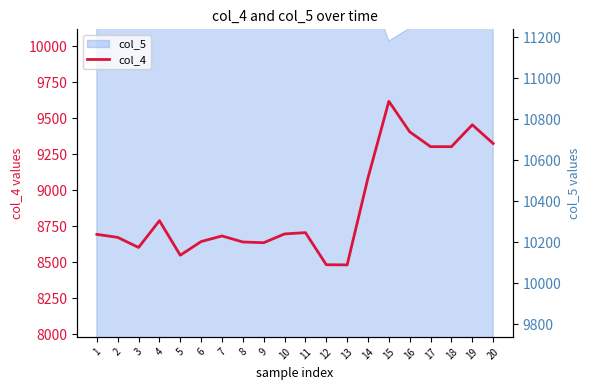

List the series in order of their overall mean, highest first.

col_5 (right), col_4